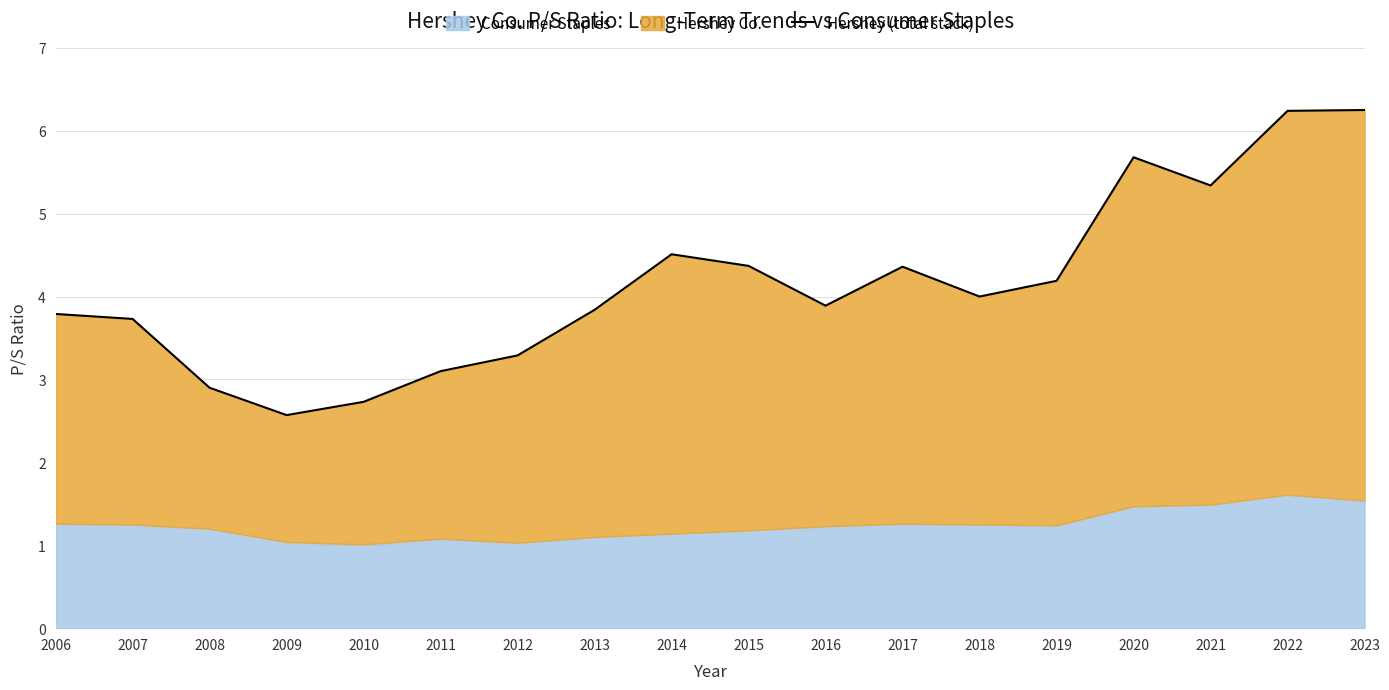

At which label is the value closest to 4?

2018